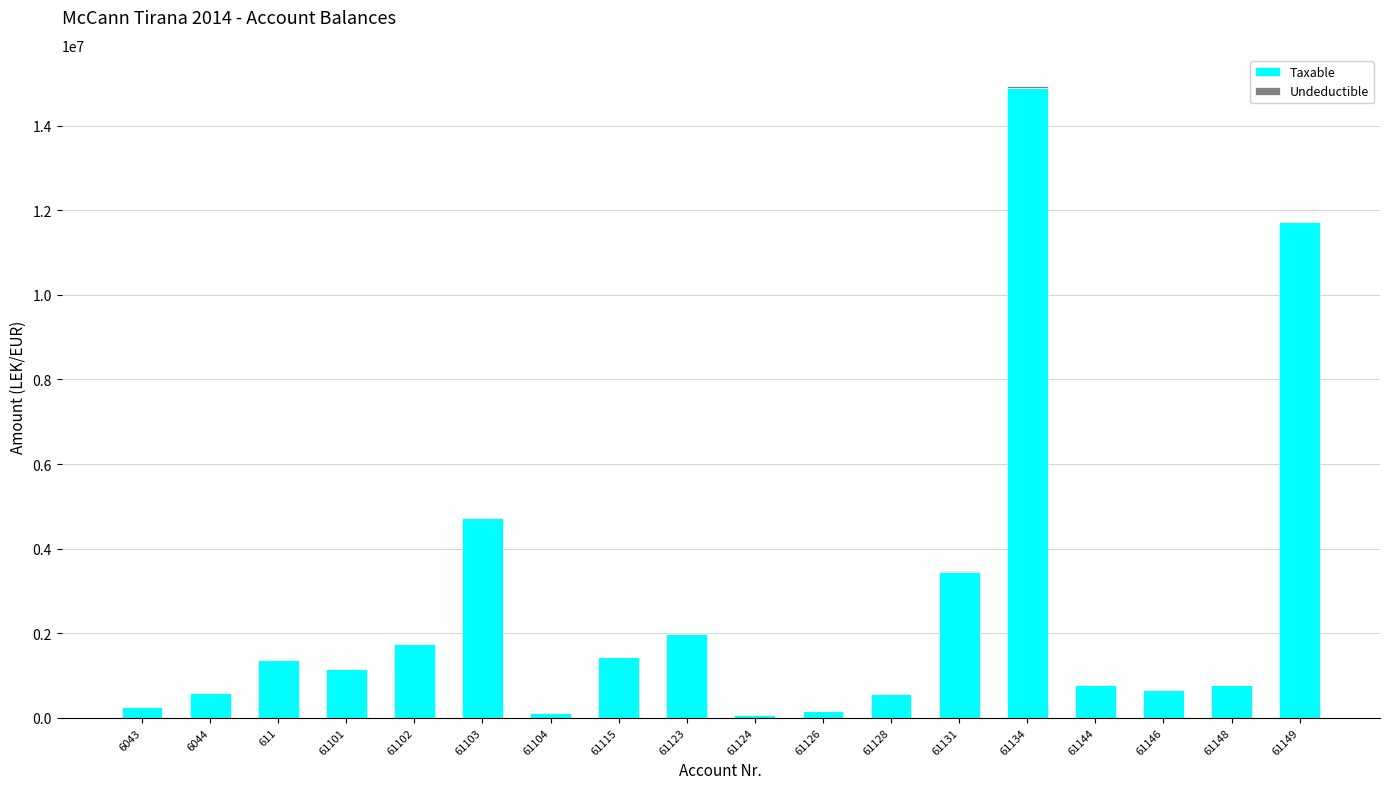

True or false: Taxable has a value of 666085.5 at 61146.

True